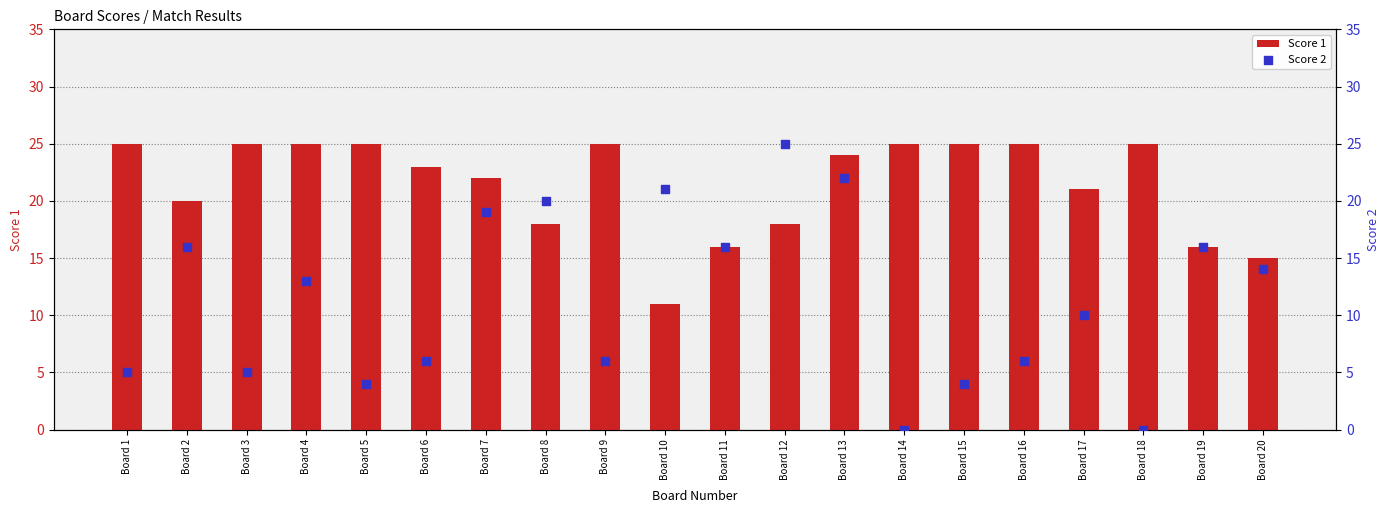

Which series reaches the maximum Y coordinate?

Score 1